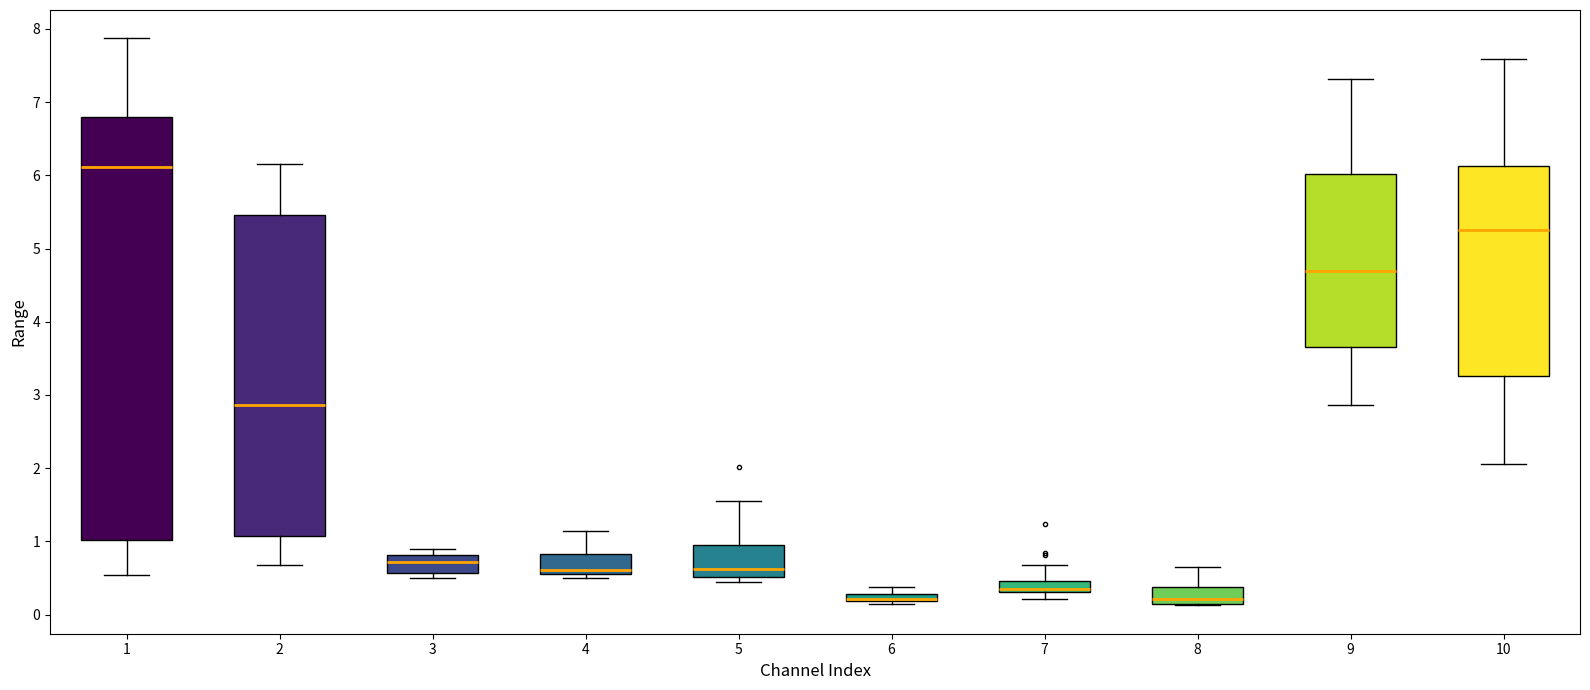

Which box is the tallest, from its lower edge to its upper edge?

1